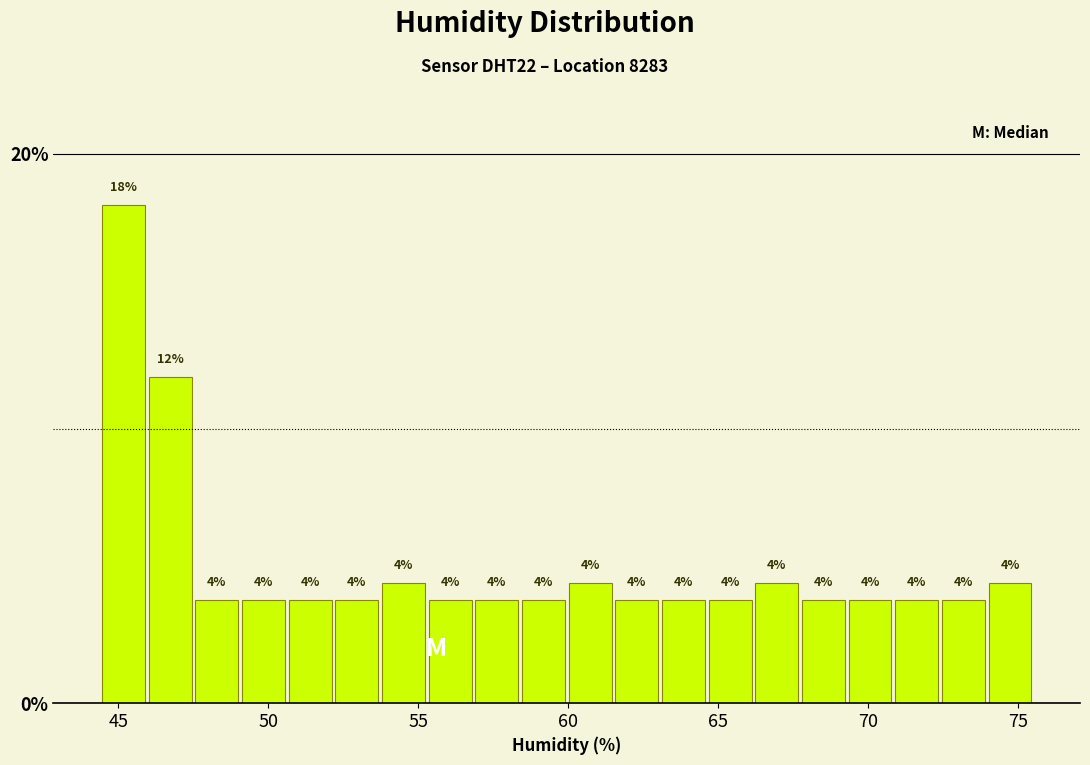

Read against the x-axis, roughly where is the centre of the tallest bar?

45.0